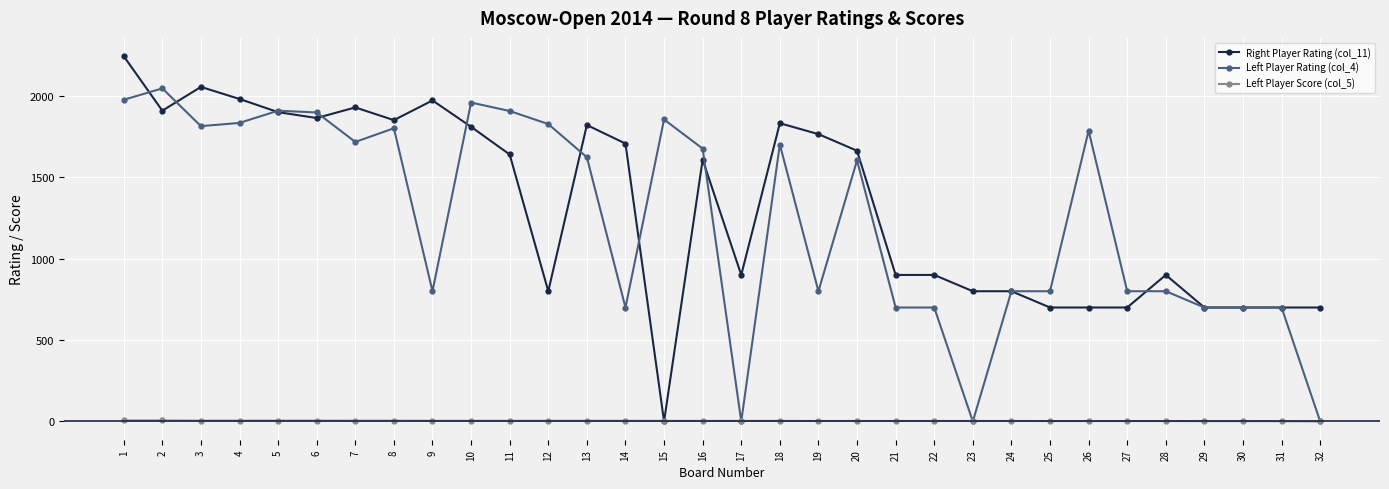

Is the value of Left Player Rating (col_4) at 12 greater than the value of Right Player Rating (col_11) at 24?

Yes